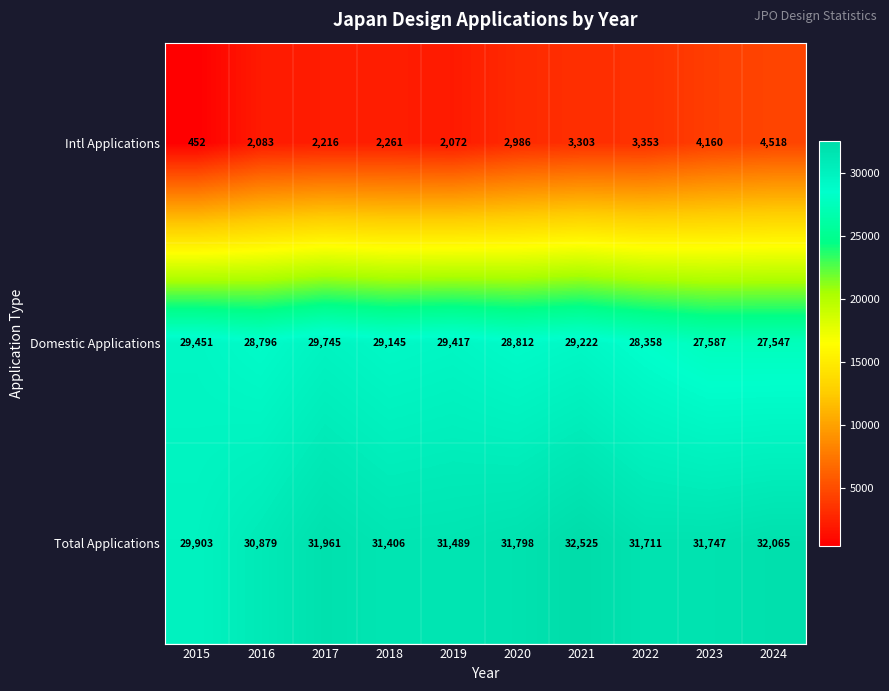

What is the total value across all series at 2018?

62812